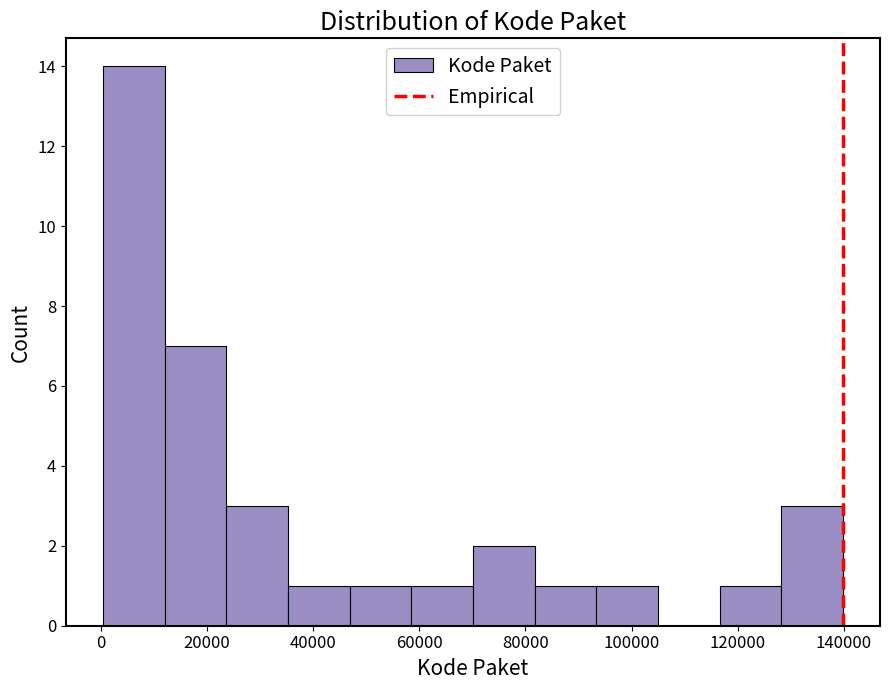

Reading left to right, transcribe this chart: for each bar, give the range it covers on the x-axis and its height. Neither the bar edges nor the heights are printed on the chart, so give them approximately, as read against the axes.

0 to 12000: 14
12000 to 24000: 7
24000 to 36000: 3
36000 to 46000: 1
46000 to 58000: 1
58000 to 70000: 1
70000 to 82000: 2
82000 to 94000: 1
94000 to 104000: 1
104000 to 116000: 0
116000 to 128000: 1
128000 to 140000: 3